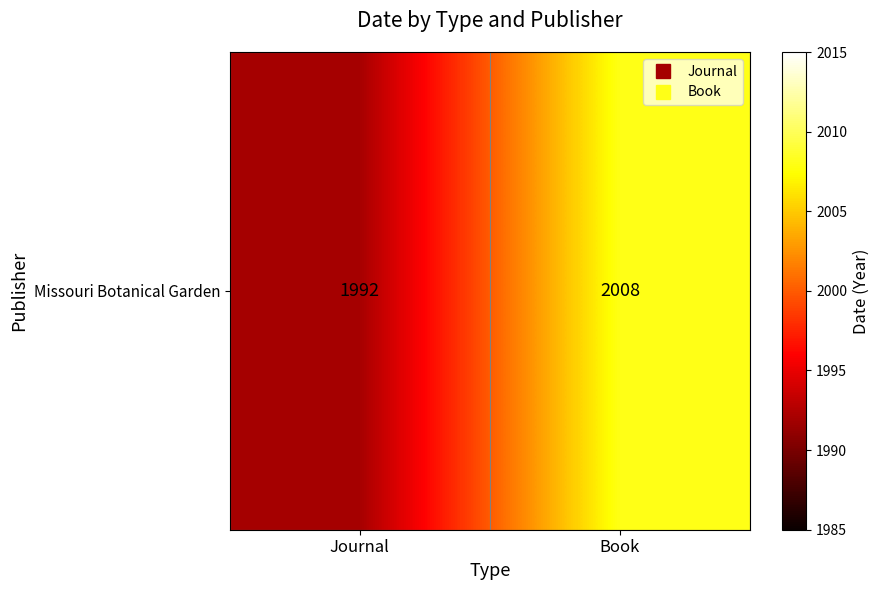

Reading left to right, what are all the values shown in this chart?

Journal=1992	Book=2008